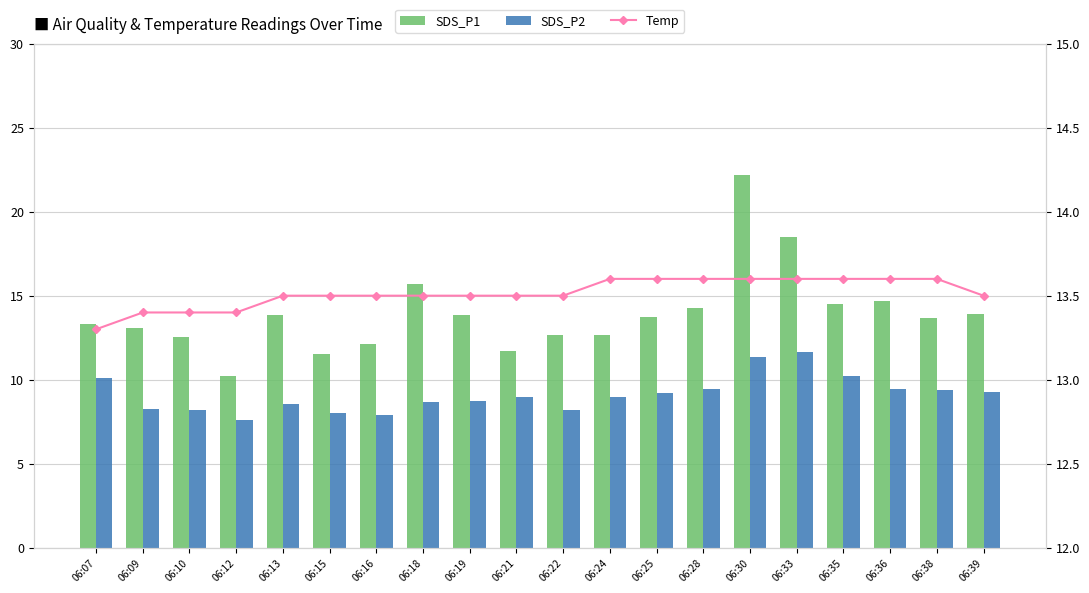

Which series changed the most between 06:15 and 06:18?

SDS_P1